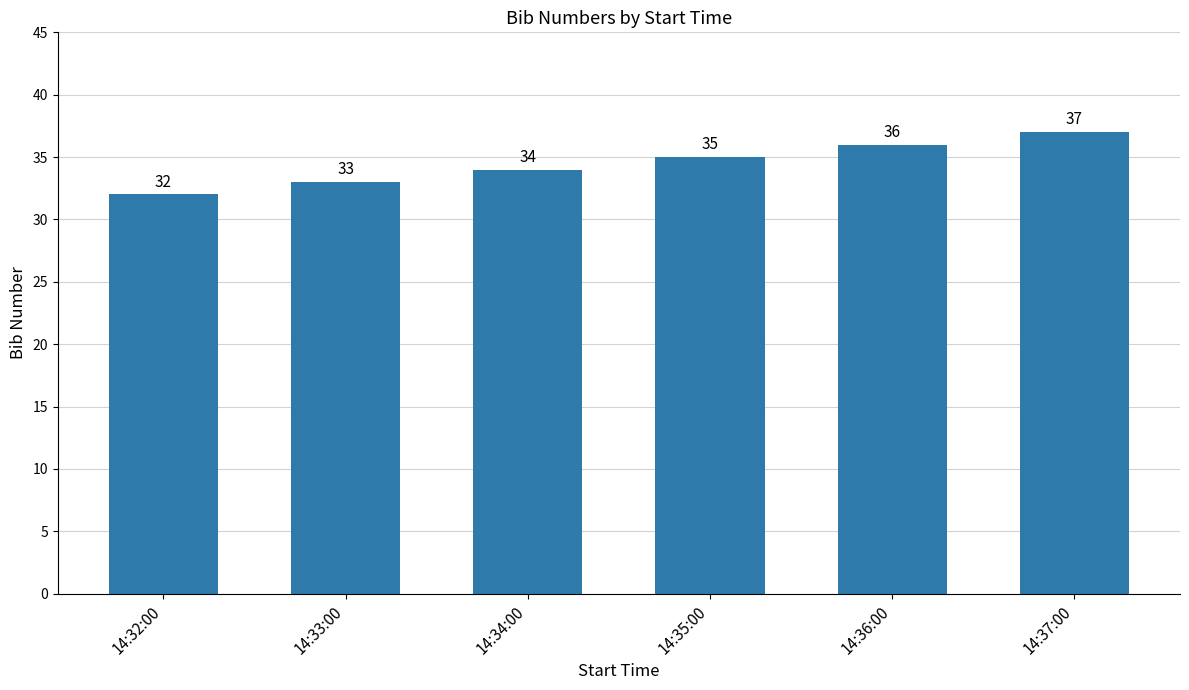

Are the bars grouped side by side (vs. stacked)?

No